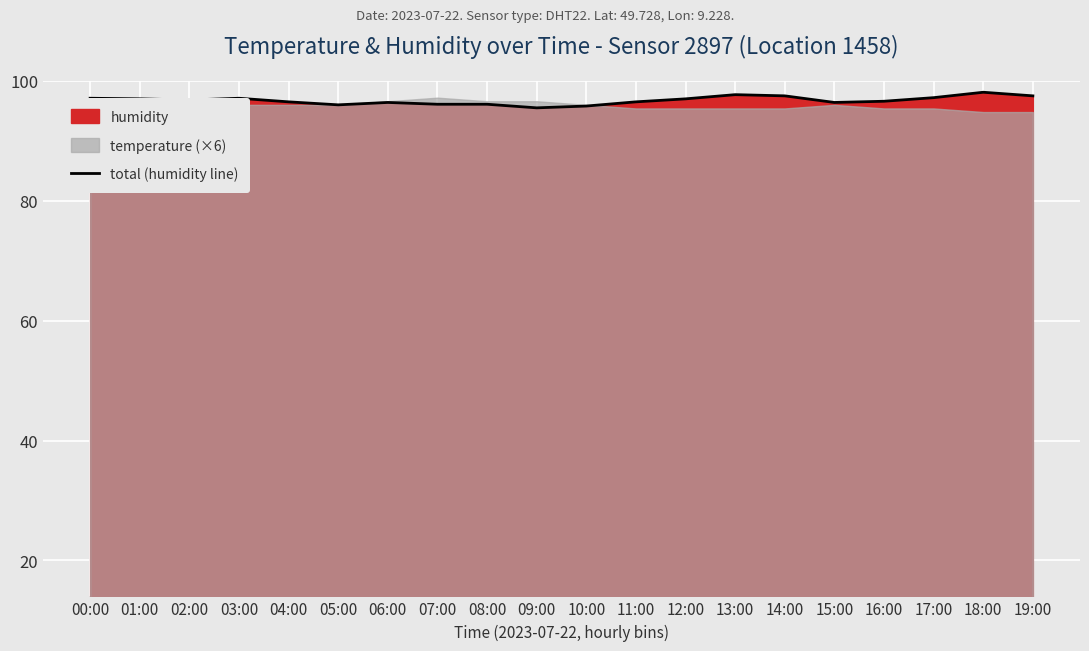

What is the label of the 19th point from the right?

01:00